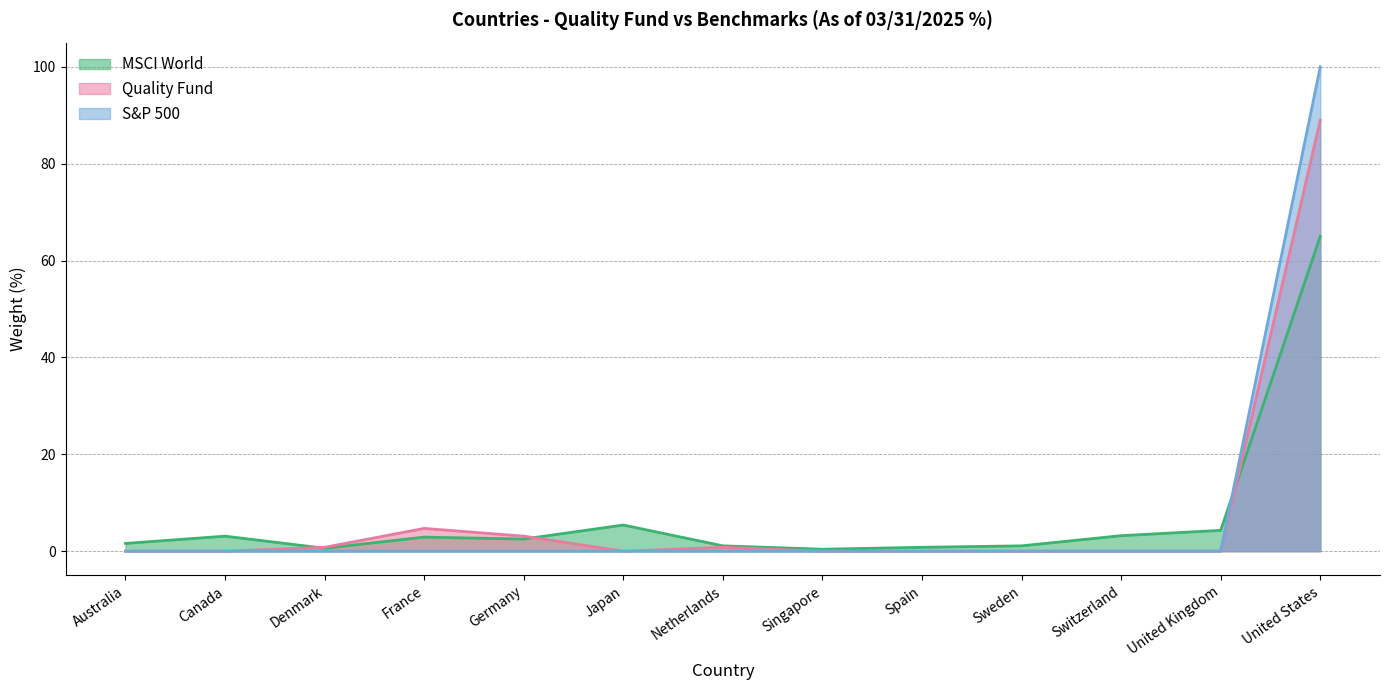

After their last crossing, which series has the higher values: MSCI World or Quality Fund?

Quality Fund